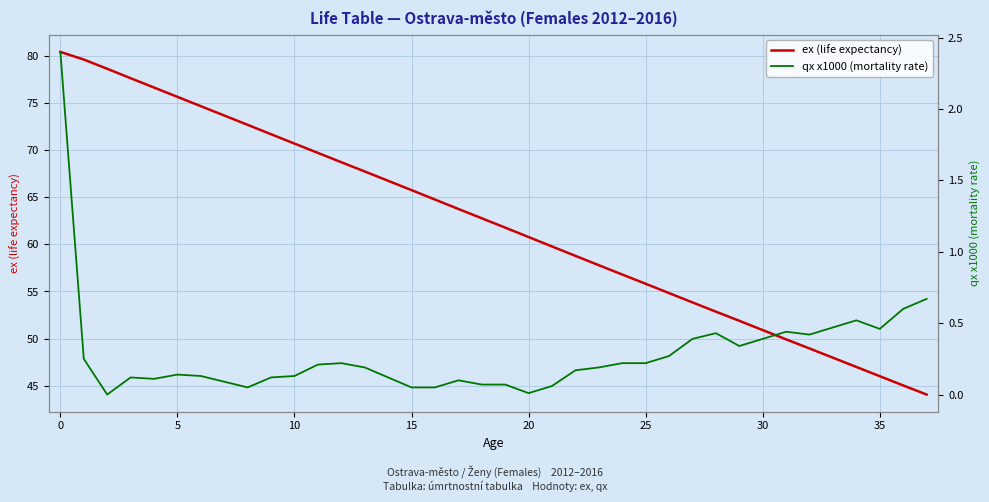

Which series has the largest total across all categories?

ex (life expectancy)